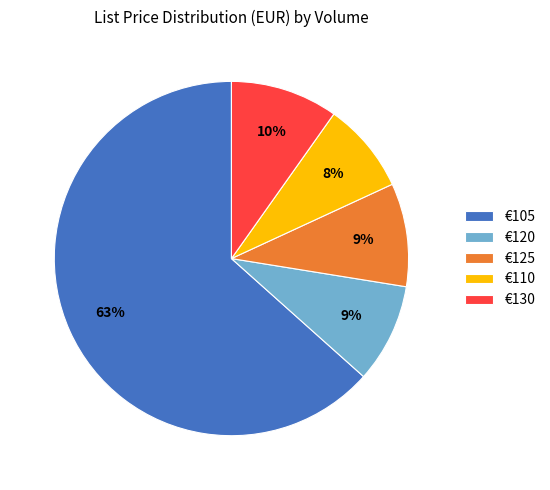

To the nearest percent, what is the combined percentage of €110 and €130?

18%